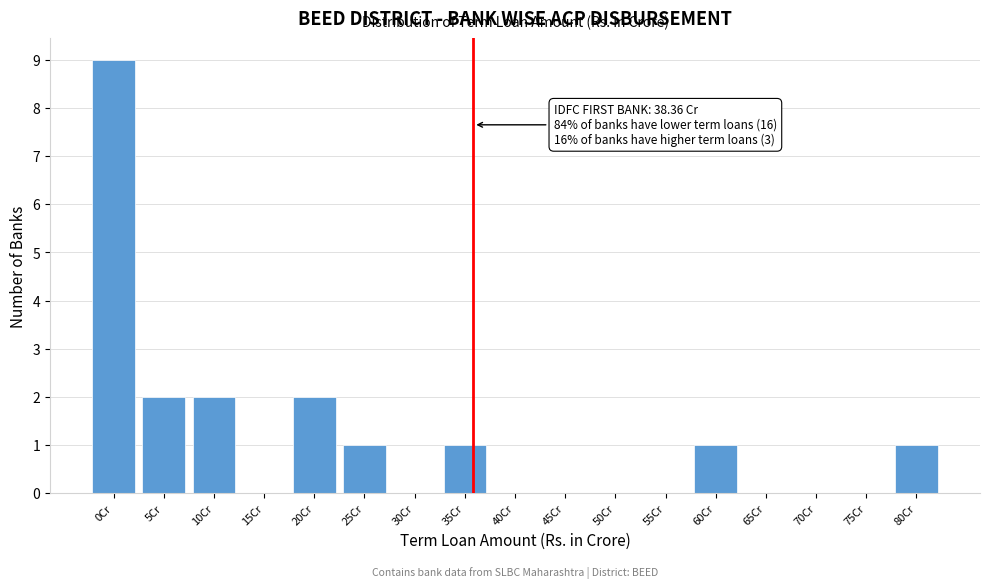

Reading left to right, what are all the values shown in this chart?

0Cr=9	5Cr=2	10Cr=2	15Cr=0	20Cr=2	25Cr=1	30Cr=0	35Cr=1	40Cr=0	45Cr=0	50Cr=0	55Cr=0	60Cr=1	65Cr=0	70Cr=0	75Cr=0	80Cr=1